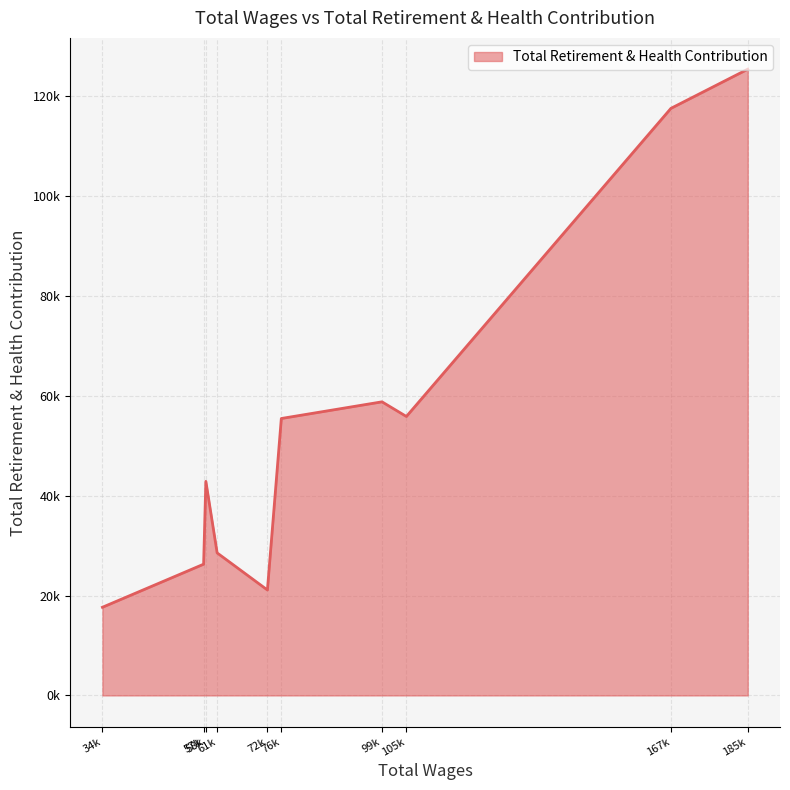

Does the chart have visible grid lines?

Yes